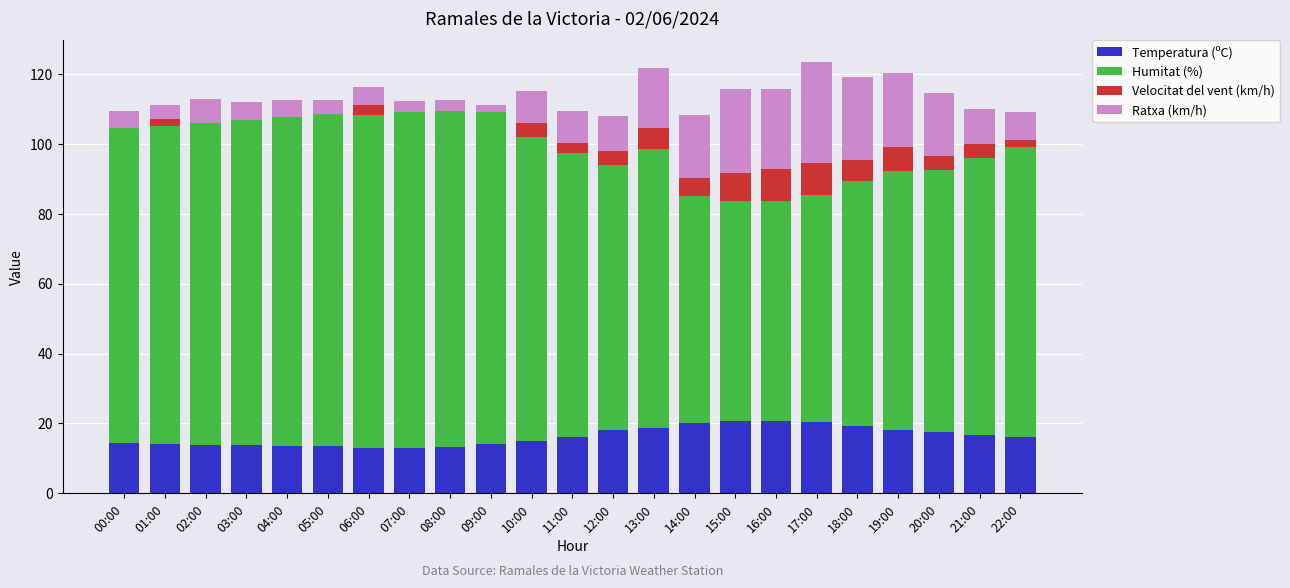

How many distinct data groups are displayed?

4